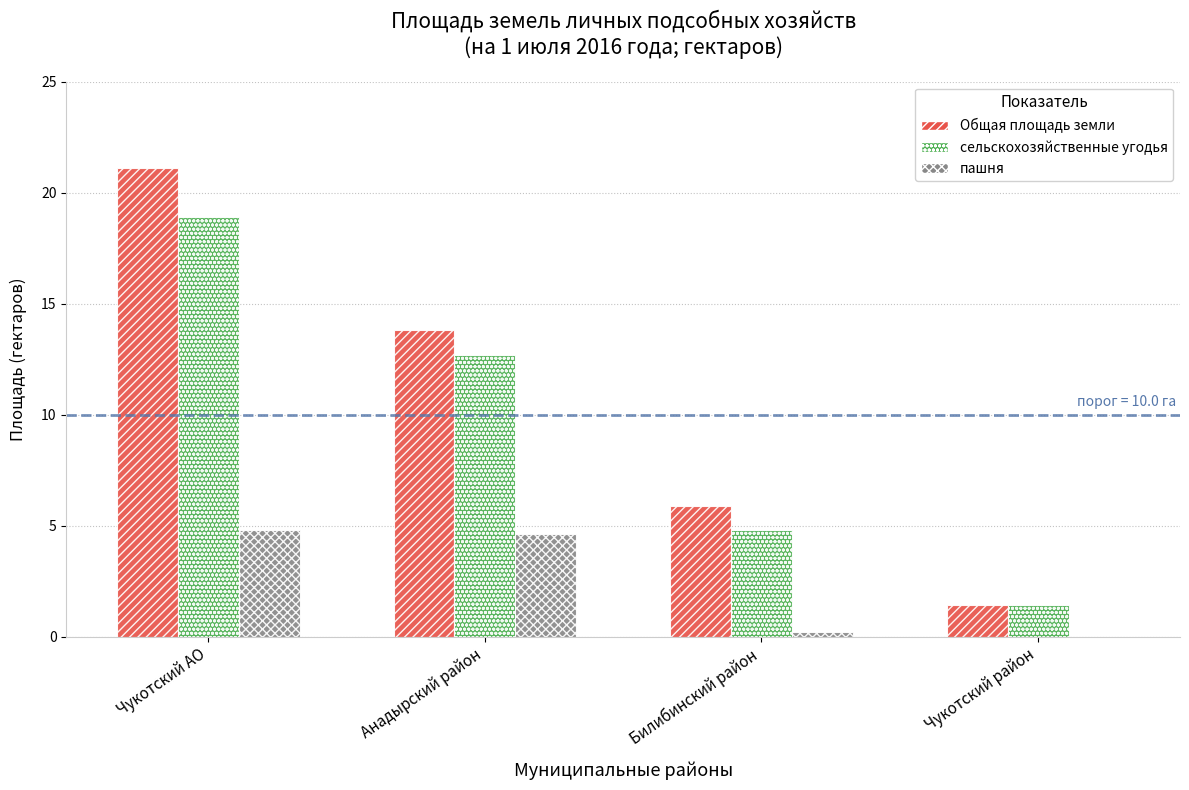

What is the sum of all пашня values?

9.6